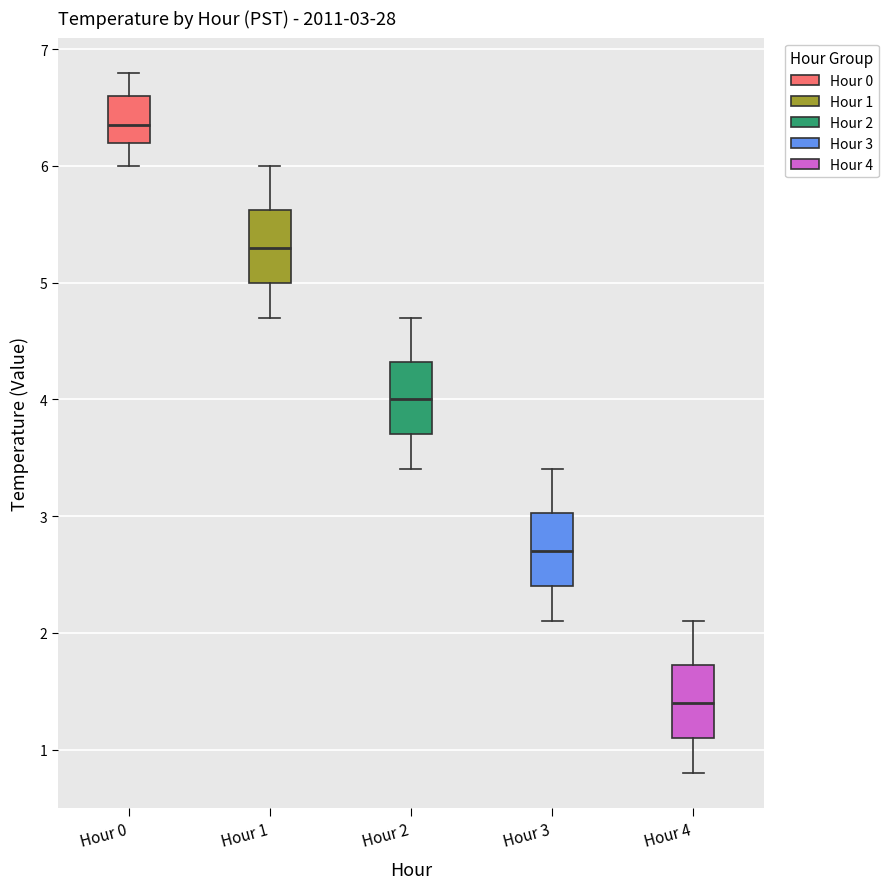

Which box's median line is the lowest?

Hour 4